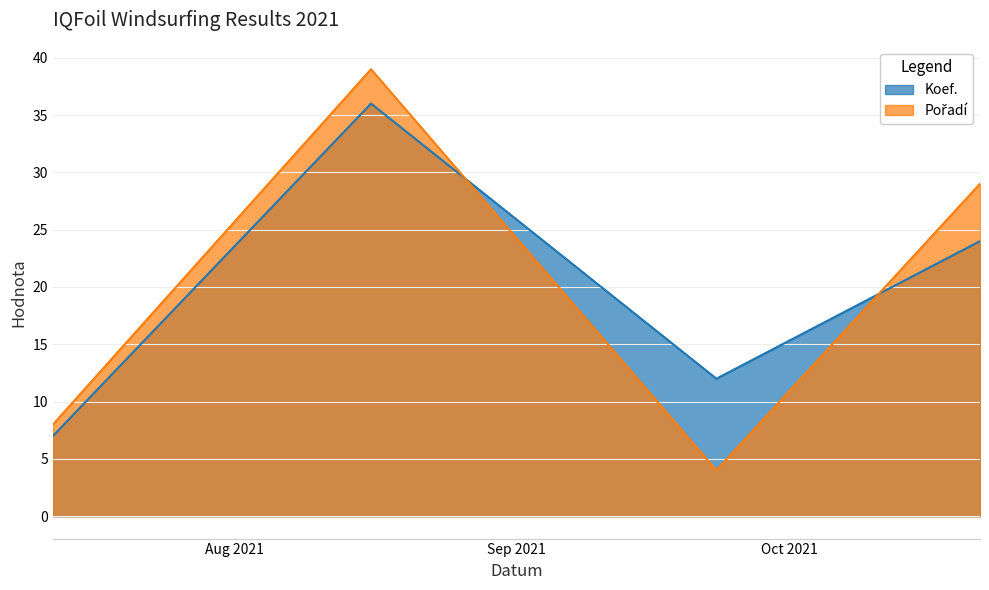

After their last crossing, which series has the higher values: Koef. or Pořadí?

Pořadí